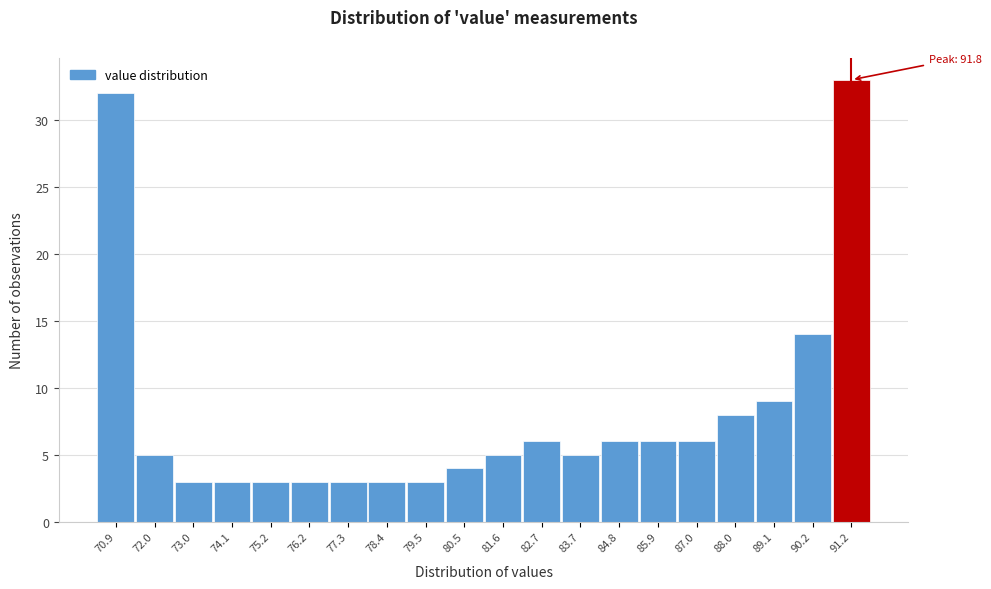

Reading right to left, extract all data points from this chart.

33	14	9	8	6	6	6	5	6	5	4	3	3	3	3	3	3	3	5	32